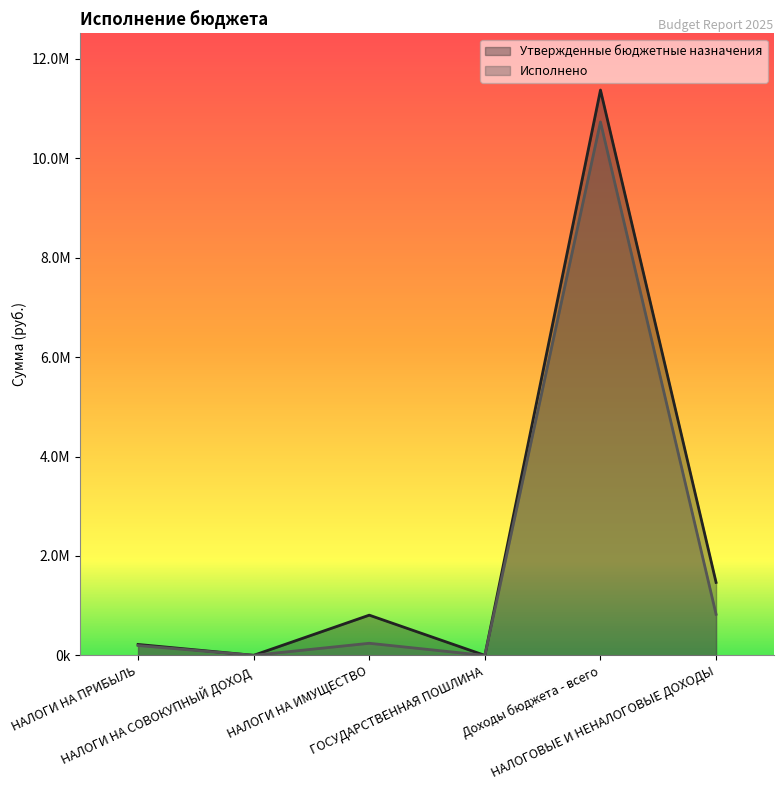

What is the difference between the highest and lowest values at ГОСУДАРСТВЕННАЯ ПОШЛИНА?

1000.0